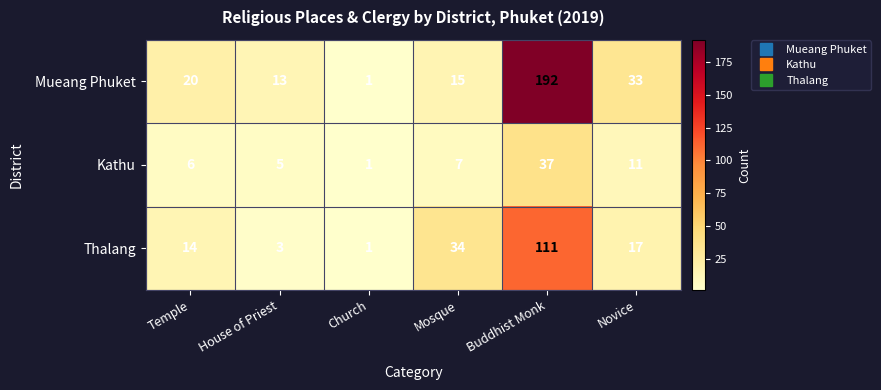

The Thalang series shows 23 at Novice. True or false?

False